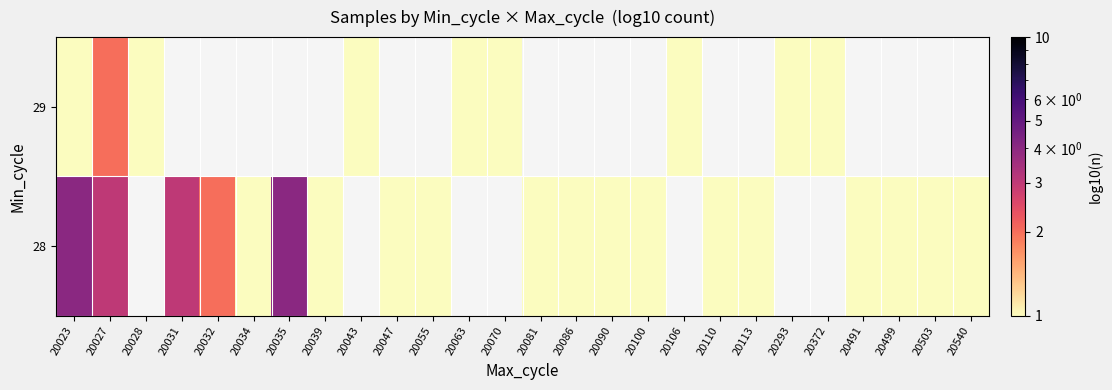

Between 20039 and 20028, which is larger?

20028